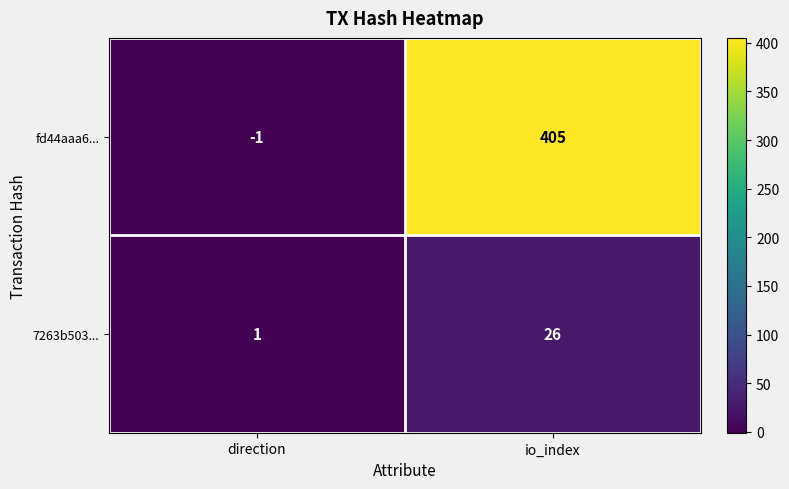

Rank the series by their average value, from highest to lowest.

fd44aaa6..., 7263b503...